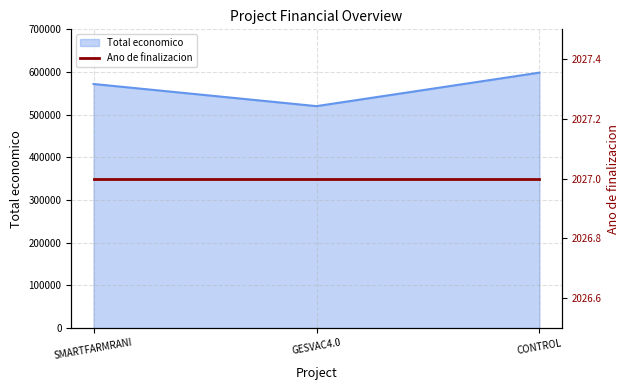

Reading right to left, list all the values displayed in this chart.

598597	520062	571965